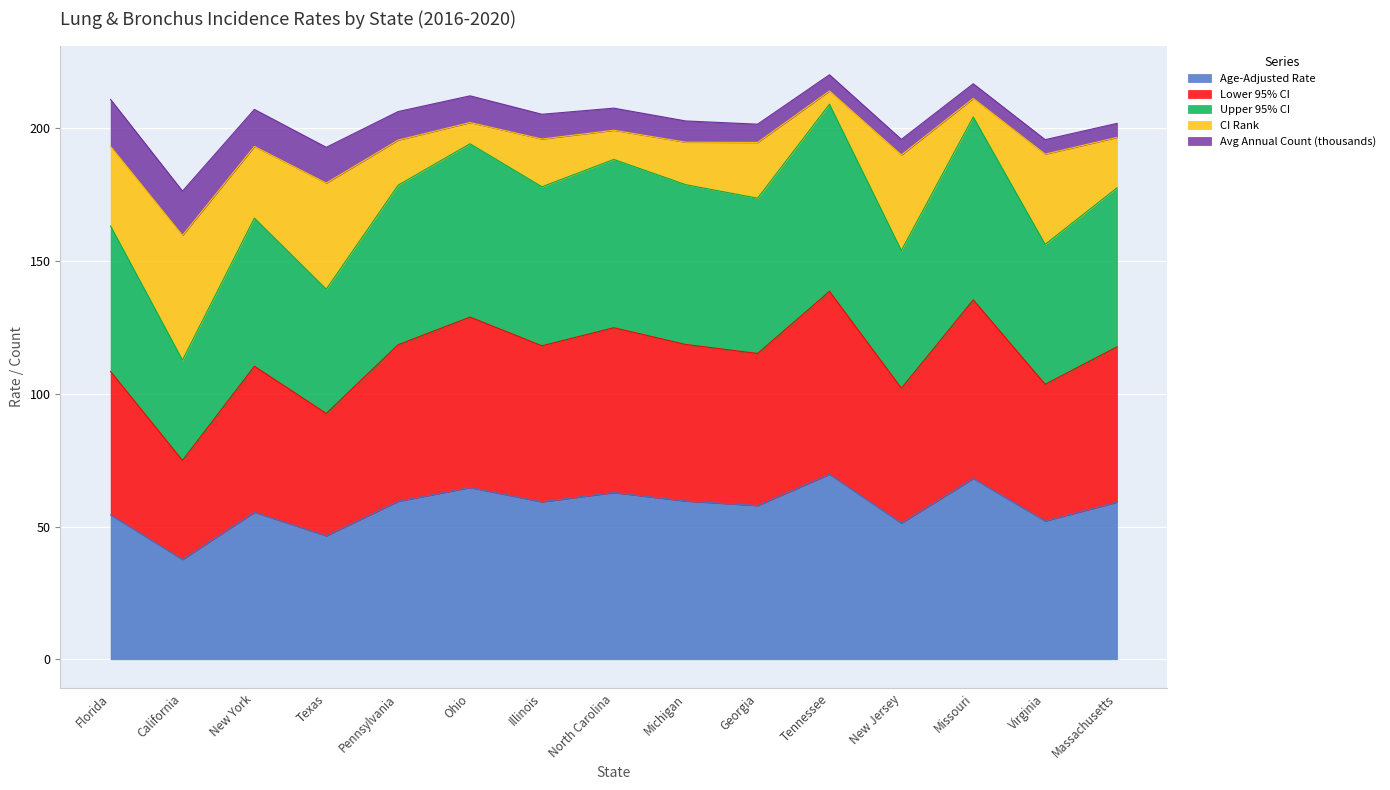

At which label is Upper 95% CI closest to 160?

Florida